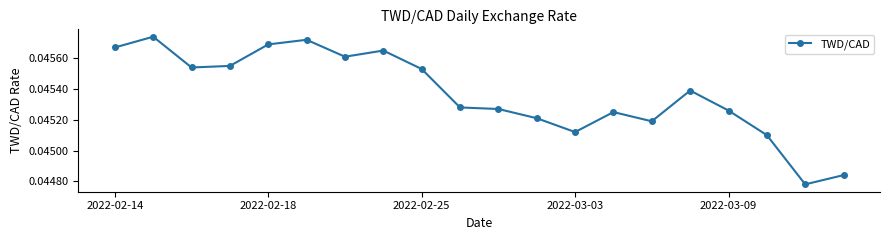

Count the values in the range 0 to 1.

20